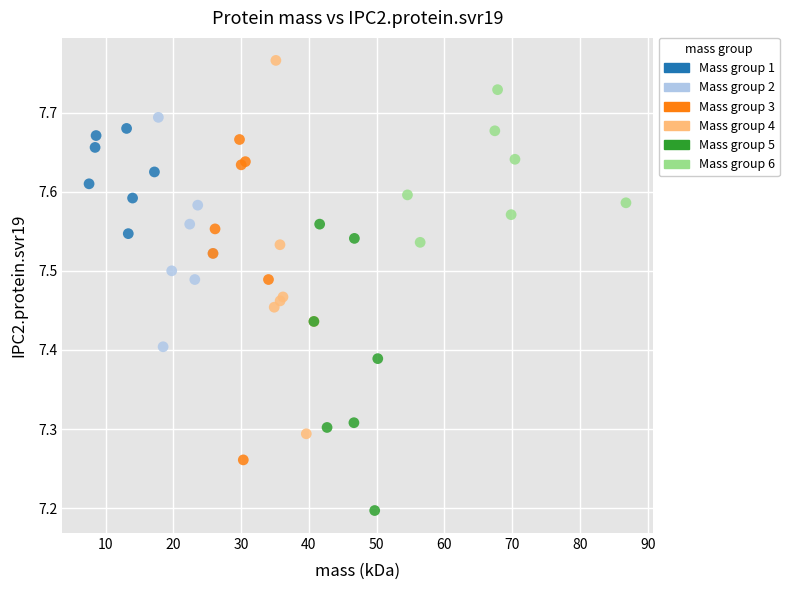

Which series contains the highest Y value?

Mass group 4